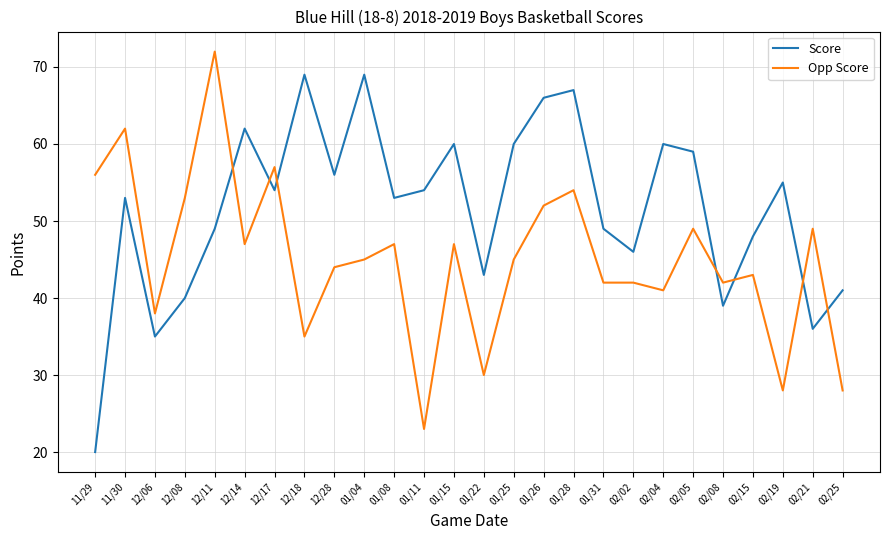

True or false: Score and Opp Score intersect in this chart.

True